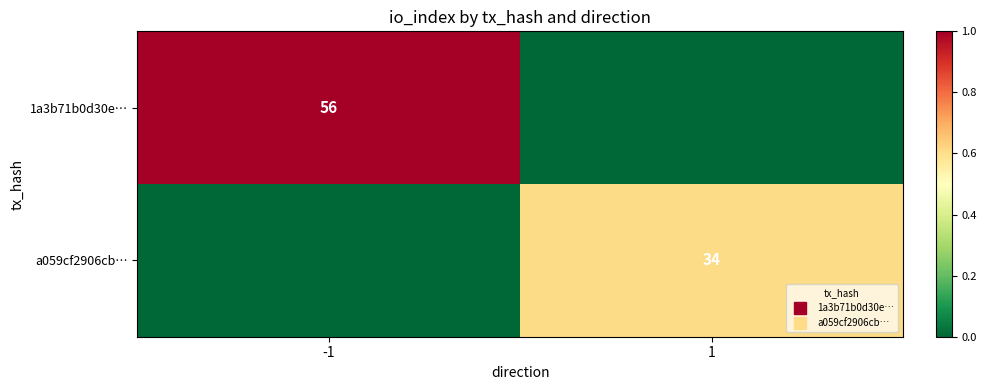

Between -1 and 1, which series saw the biggest shift?

1a3b71b0d30e…